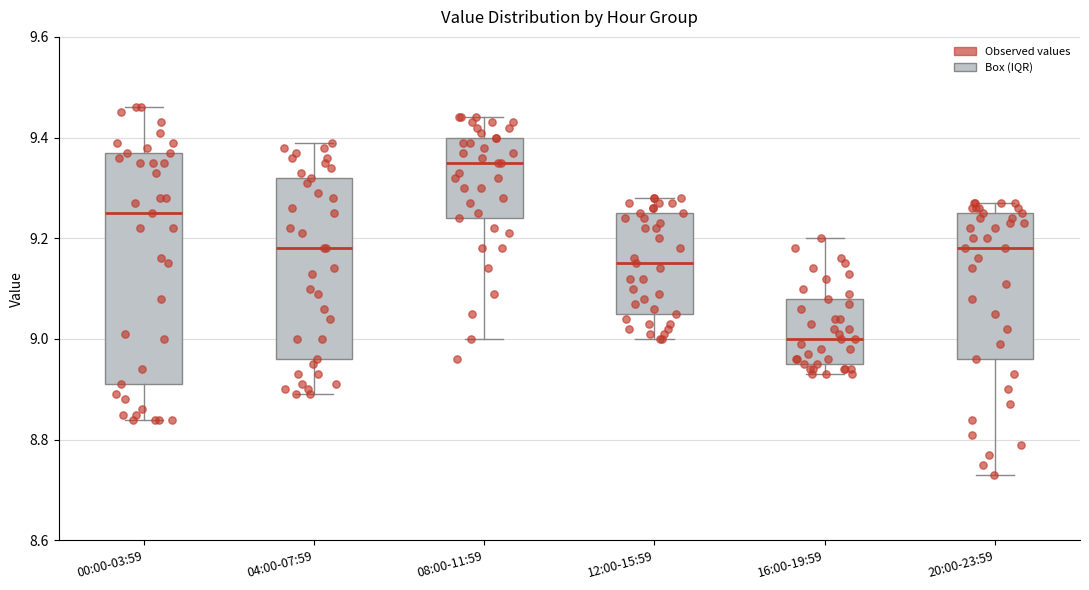

Which box has the lowest median line?

16:00-19:59